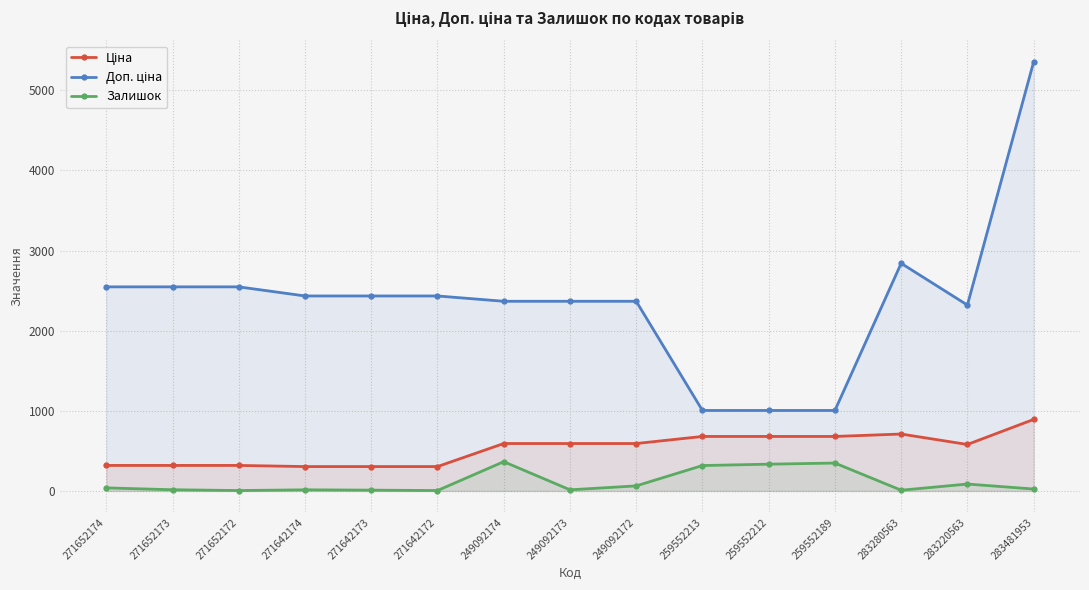

How many lines are shown in the chart?

3